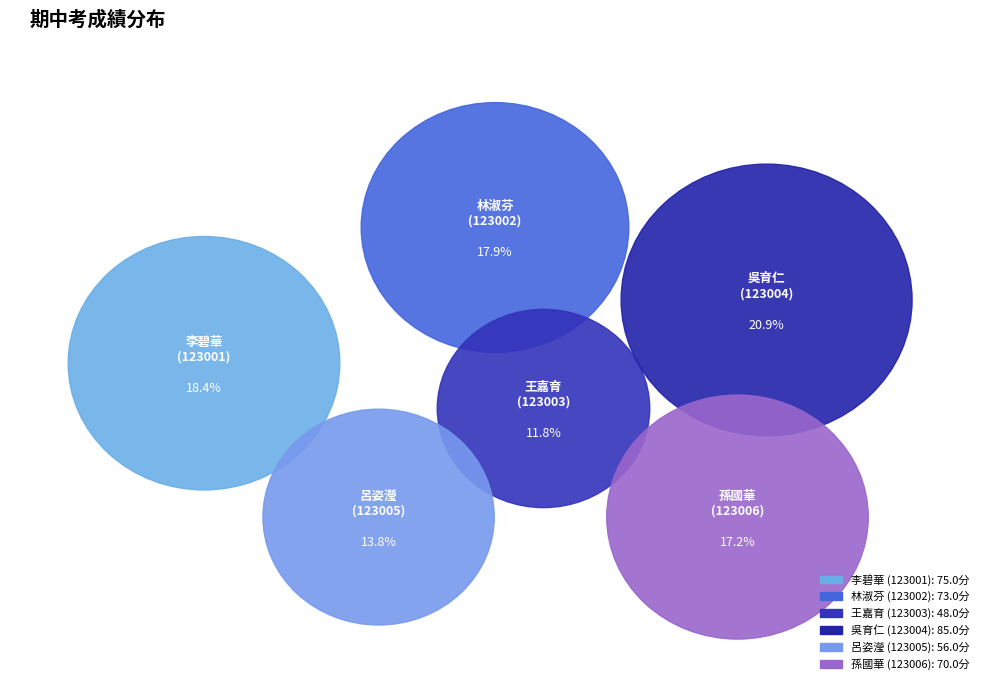

Does any single category account for the majority?

No